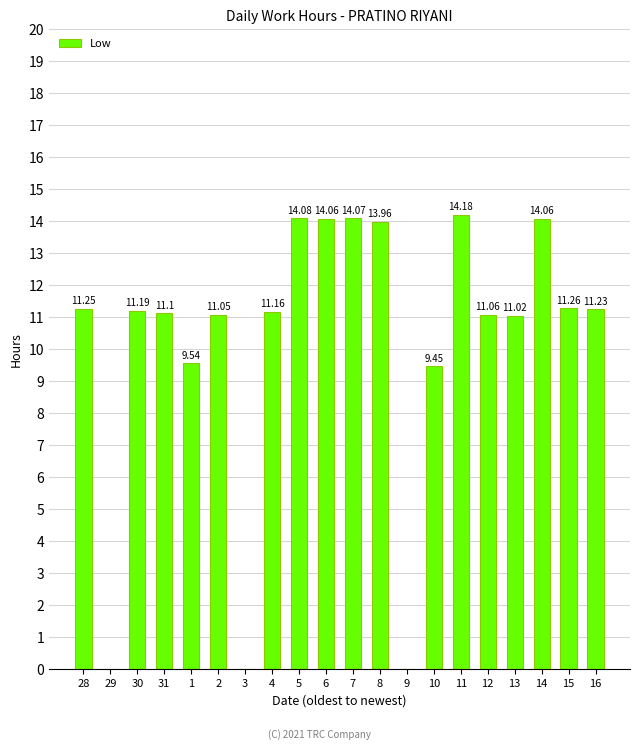

What is the change in value from 31 to 8?

+2.9